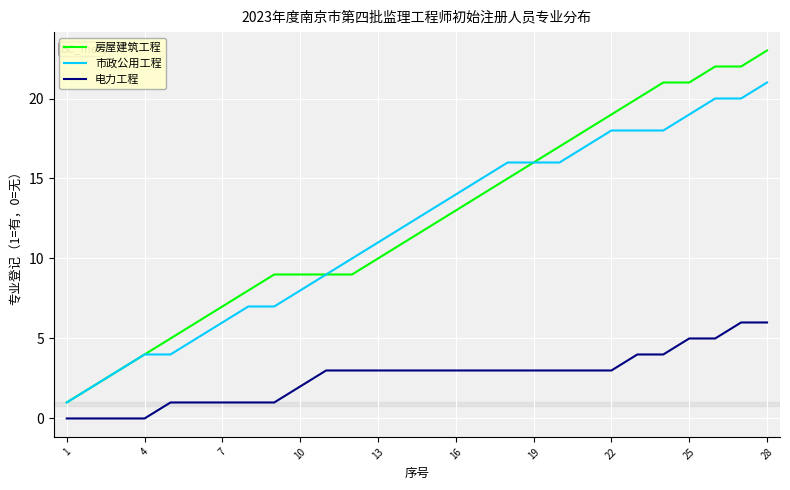

True or false: 房屋建筑工程 and 电力工程 intersect in this chart.

False